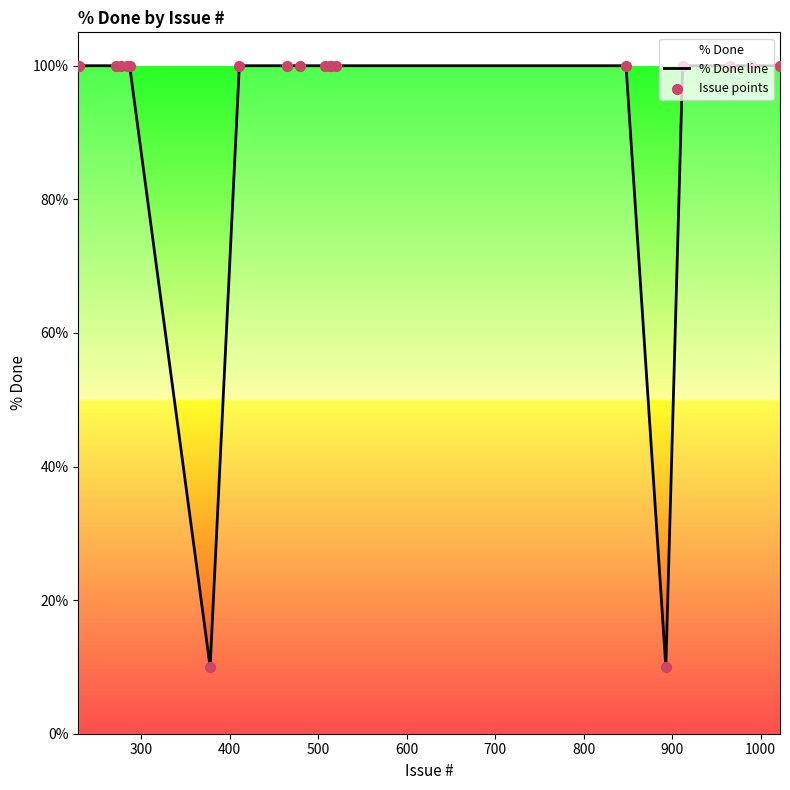

Which series contains the highest Y value?

% Done line